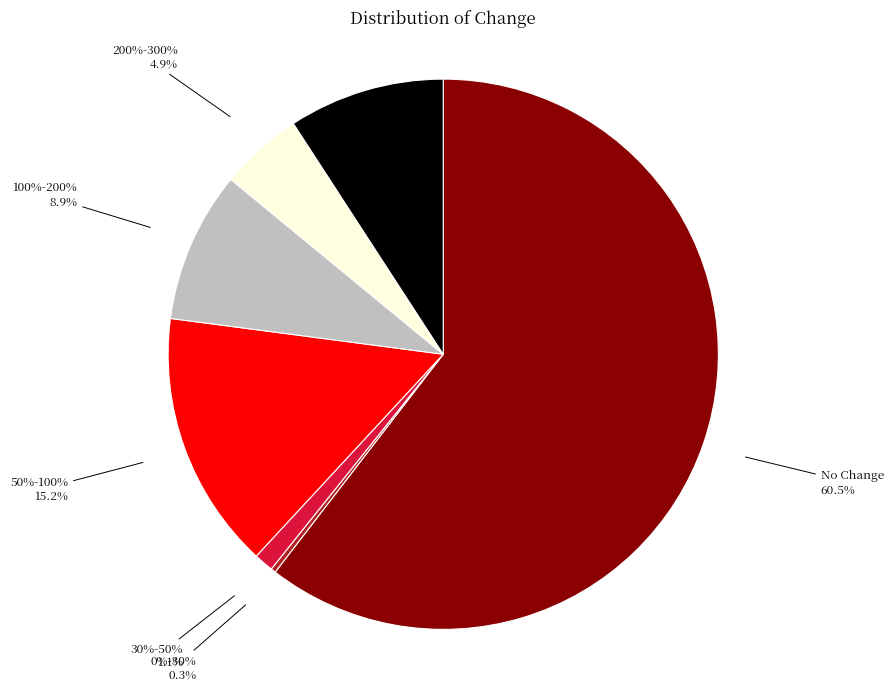

Which category accounts for the majority?

No Change